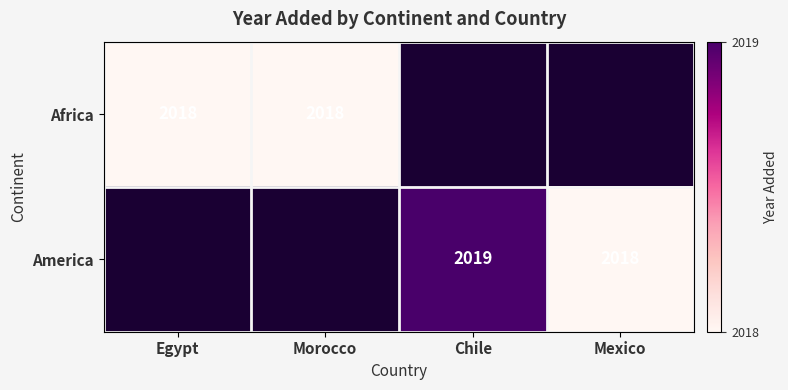

The value of Africa at Egypt is 403.8. True or false?

False